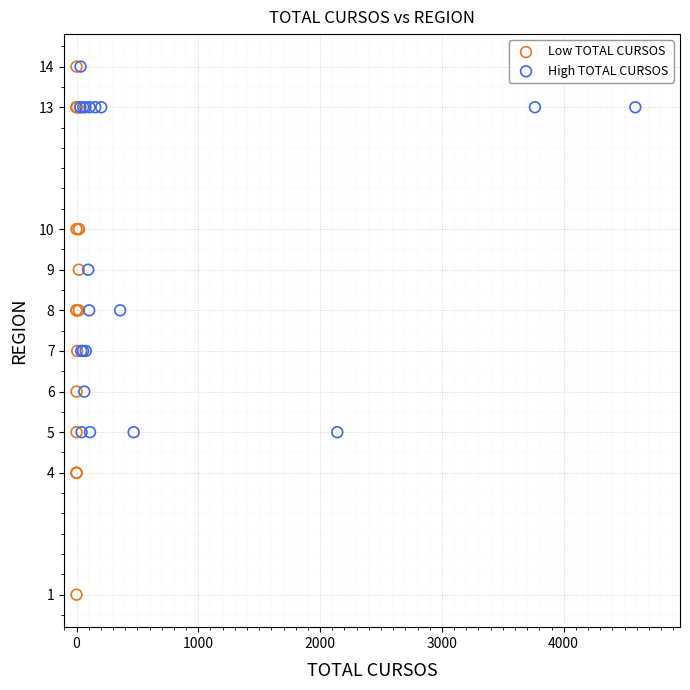

Which series has the widest spread of Y values?

Low TOTAL CURSOS